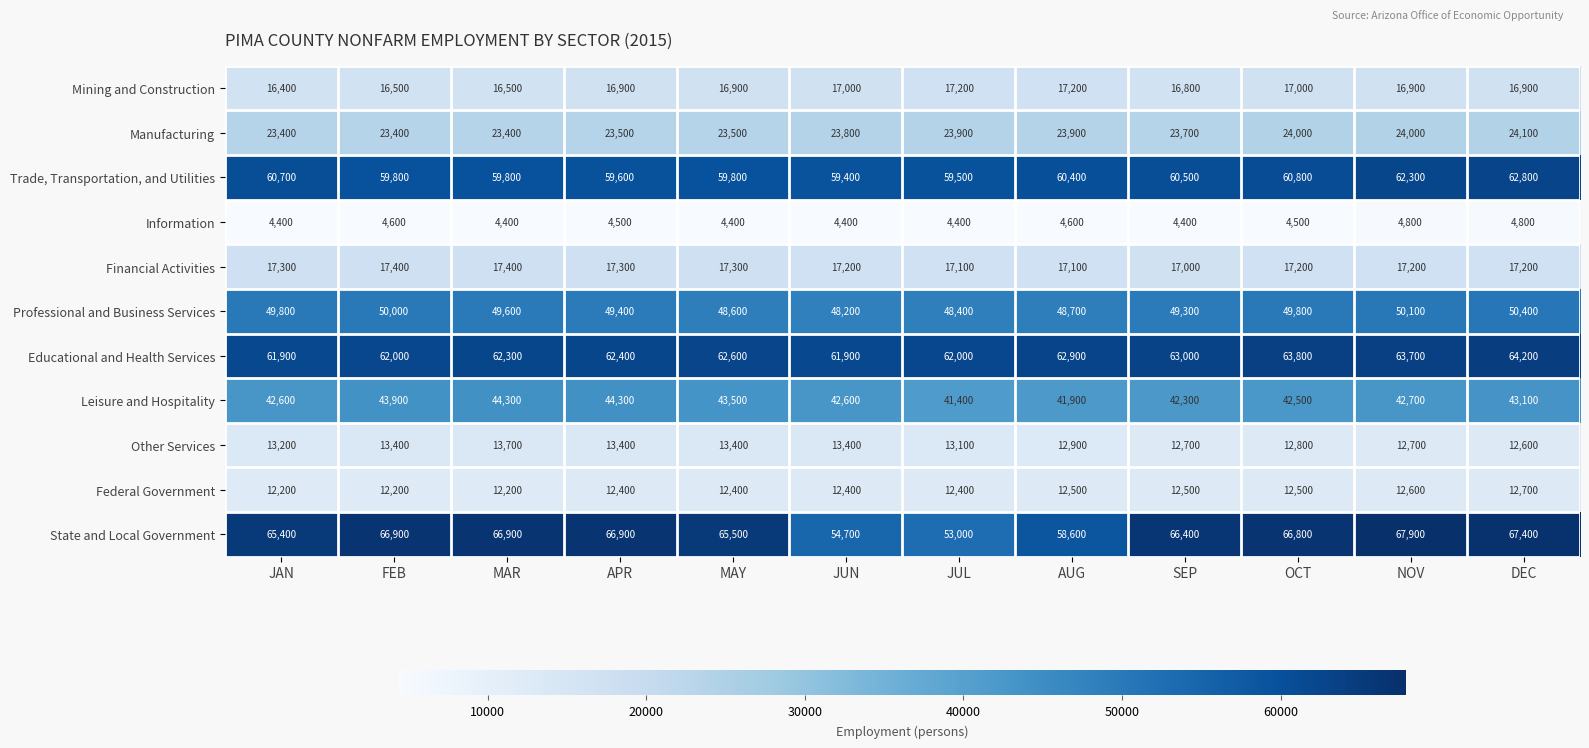

Which series has the largest range (max minus min)?

State and Local Government